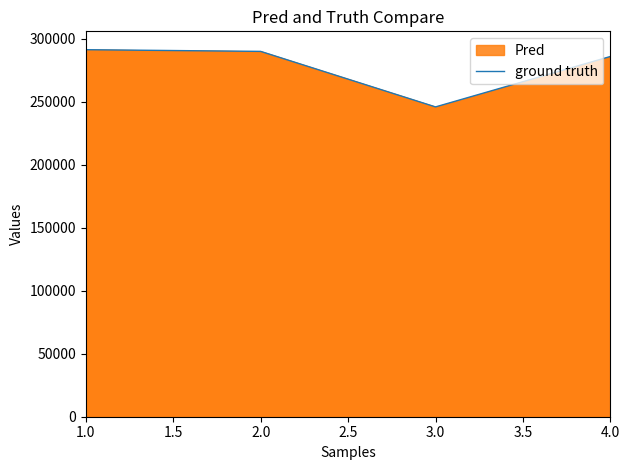

What is the change in value from 3.0 to 4.0?

+39989